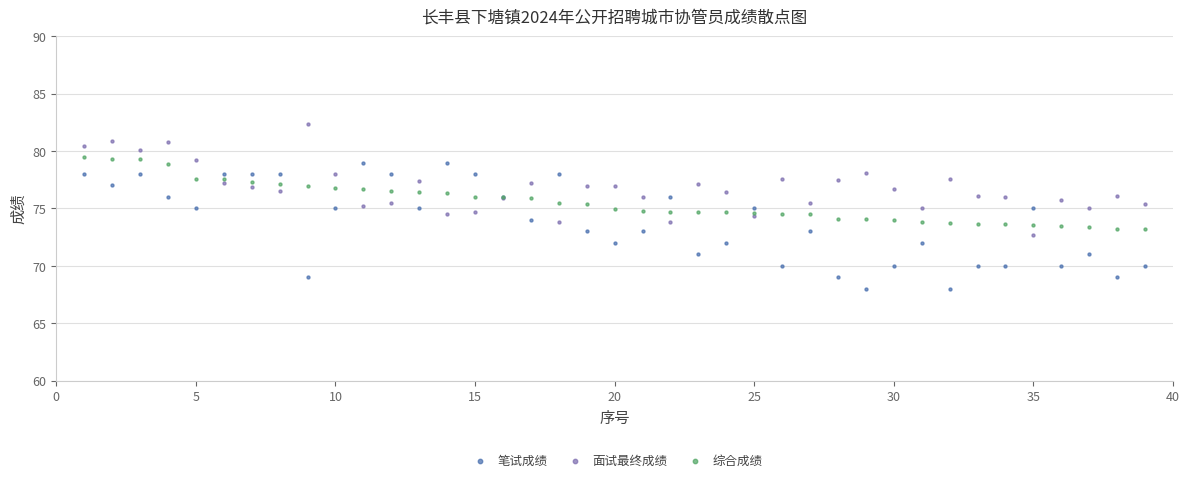

Which series reaches the maximum Y coordinate?

面试最终成绩